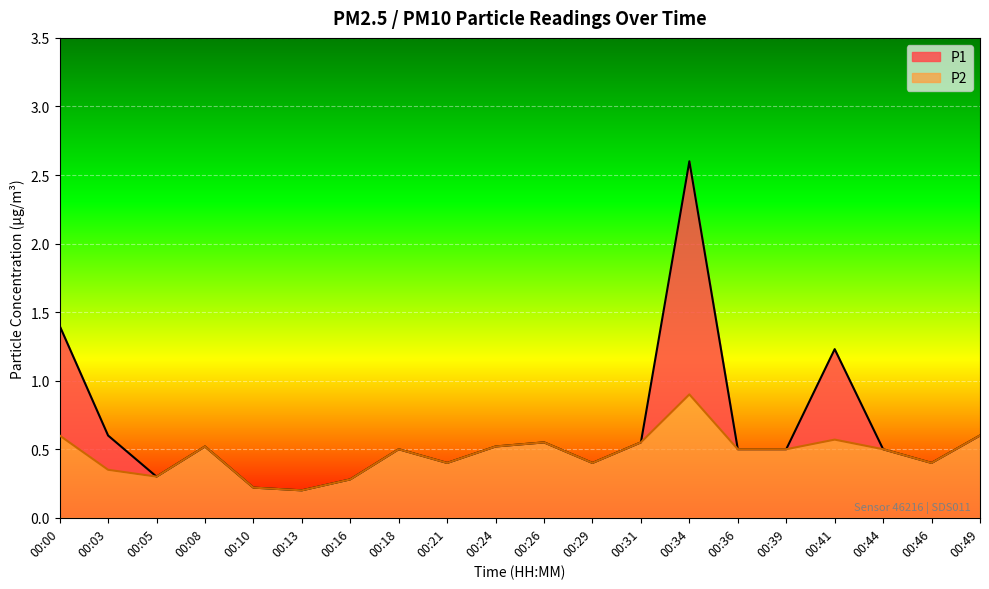

Between 00:39 and 00:24, which is larger?

00:24